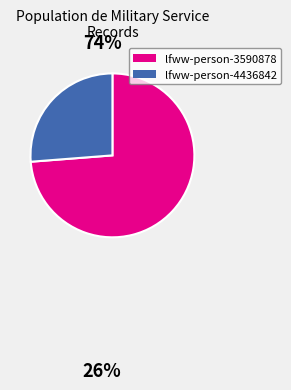

Which has a higher value, lfww-person-4436842 or lfww-person-3590878?

lfww-person-3590878